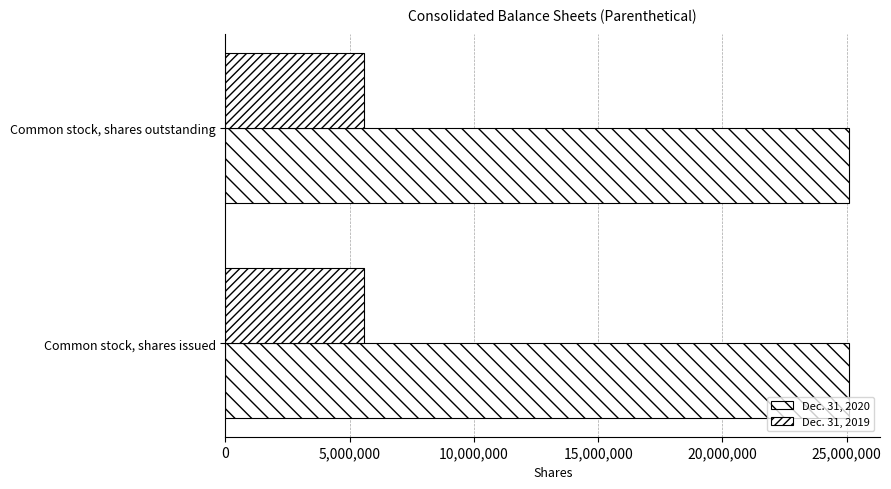

What is the label of the 2nd bar from the right?

Common stock, shares issued